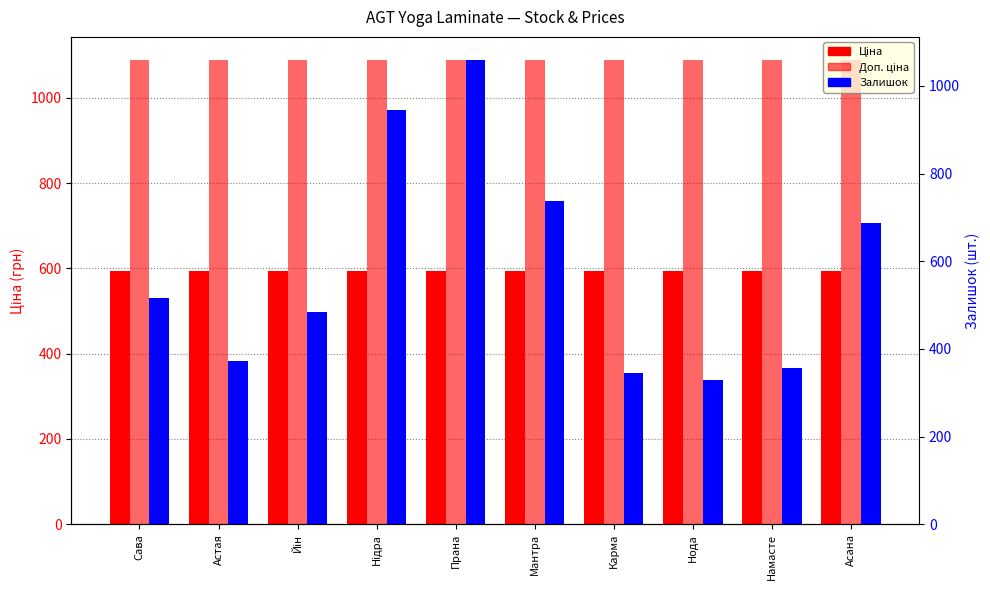

How many groups of bars are there?

10